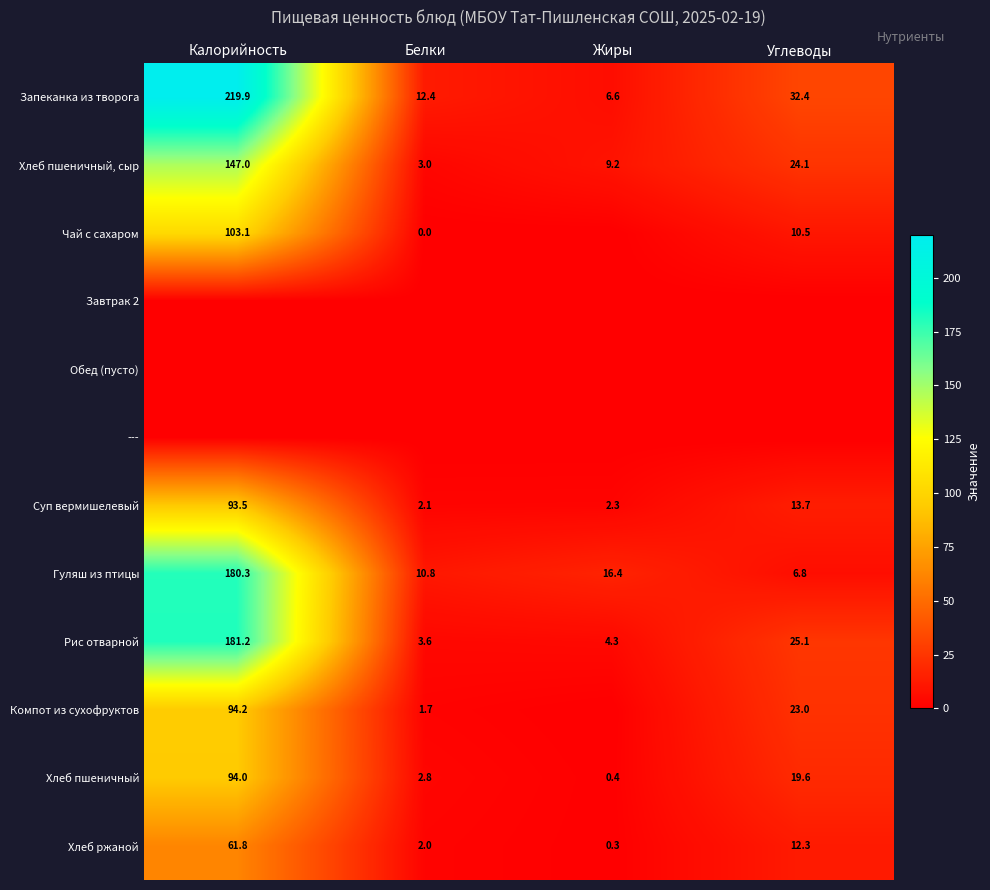

Where is Хлеб ржаной nearest to the value 31?

Углеводы